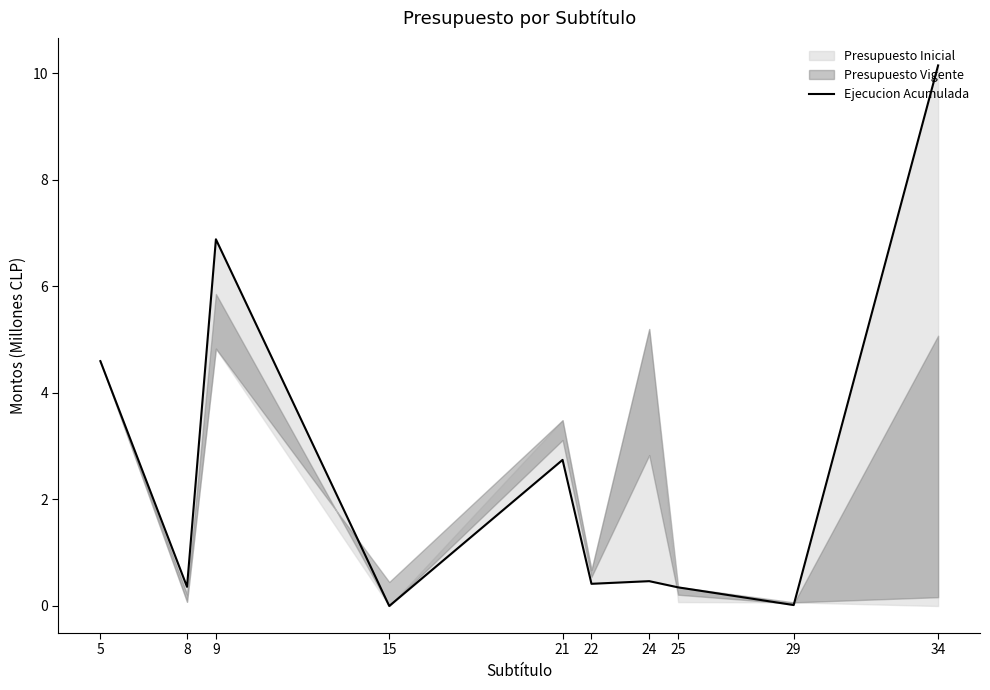

What is the average value?

2.6